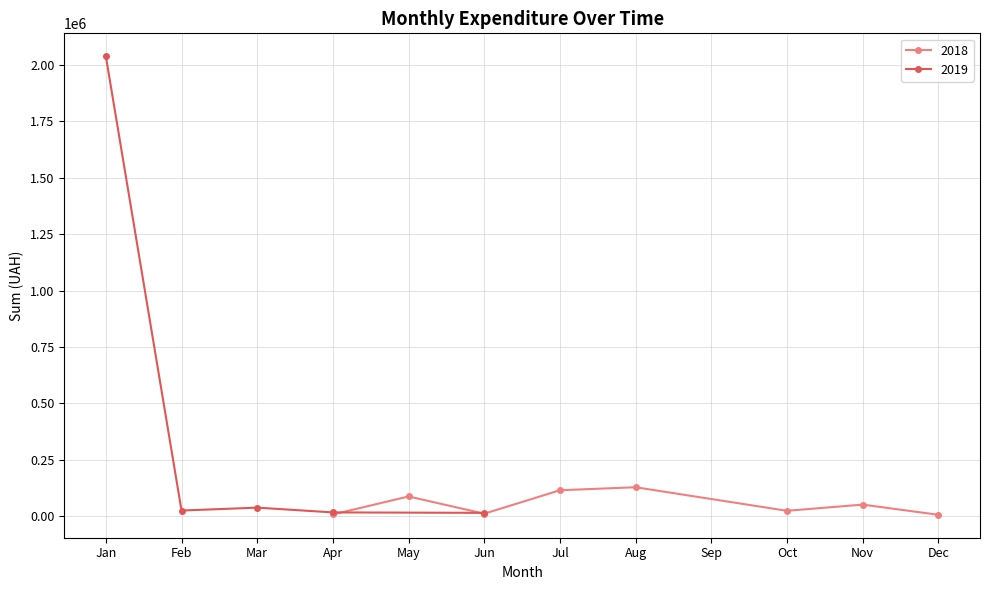

True or false: 2019 has a value of 735.9 at 10.

False